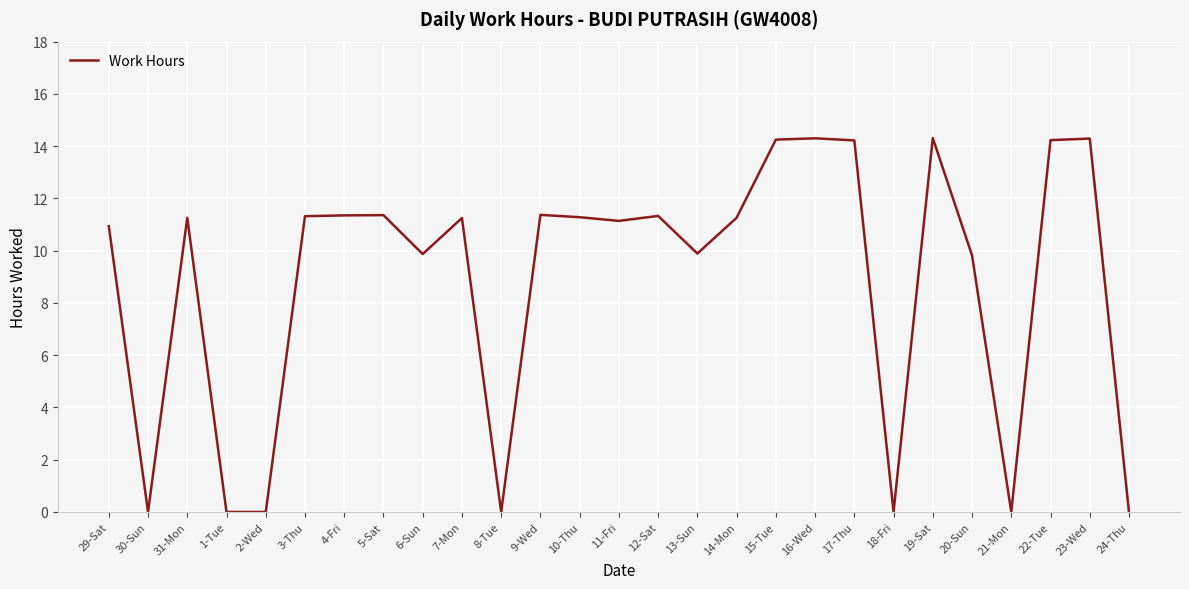

What position from the left is 29-Sat?

1